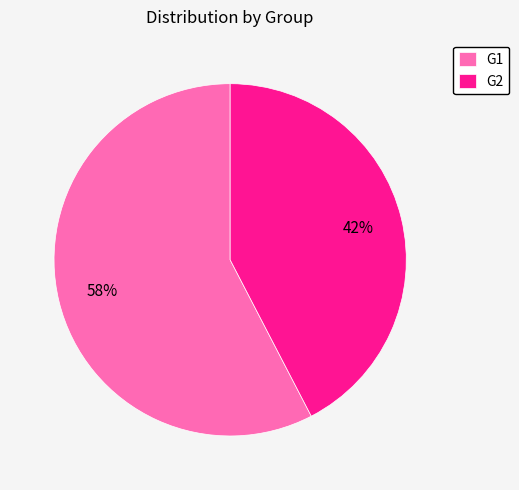

To the nearest percent, what is the combined percentage of G1 and G2?

100%